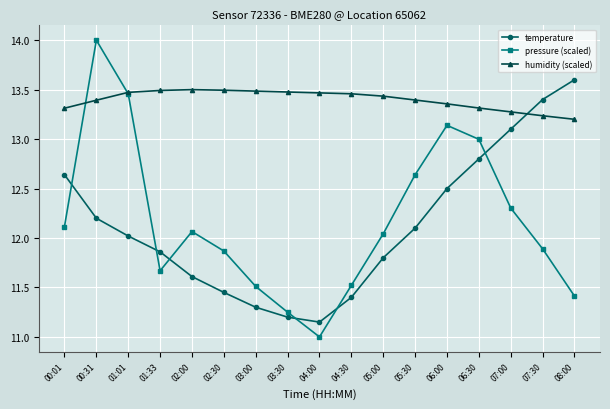

What are all the series names shown in the legend?

temperature, pressure (scaled), humidity (scaled)